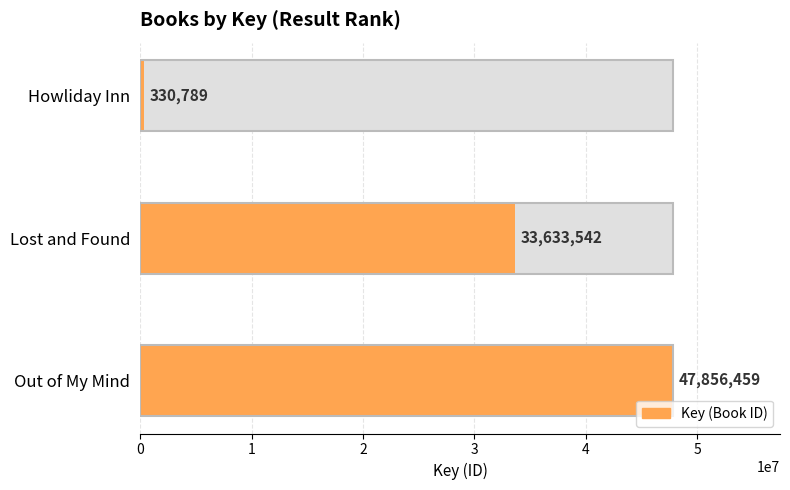

How many data points are less than 33633542?

1